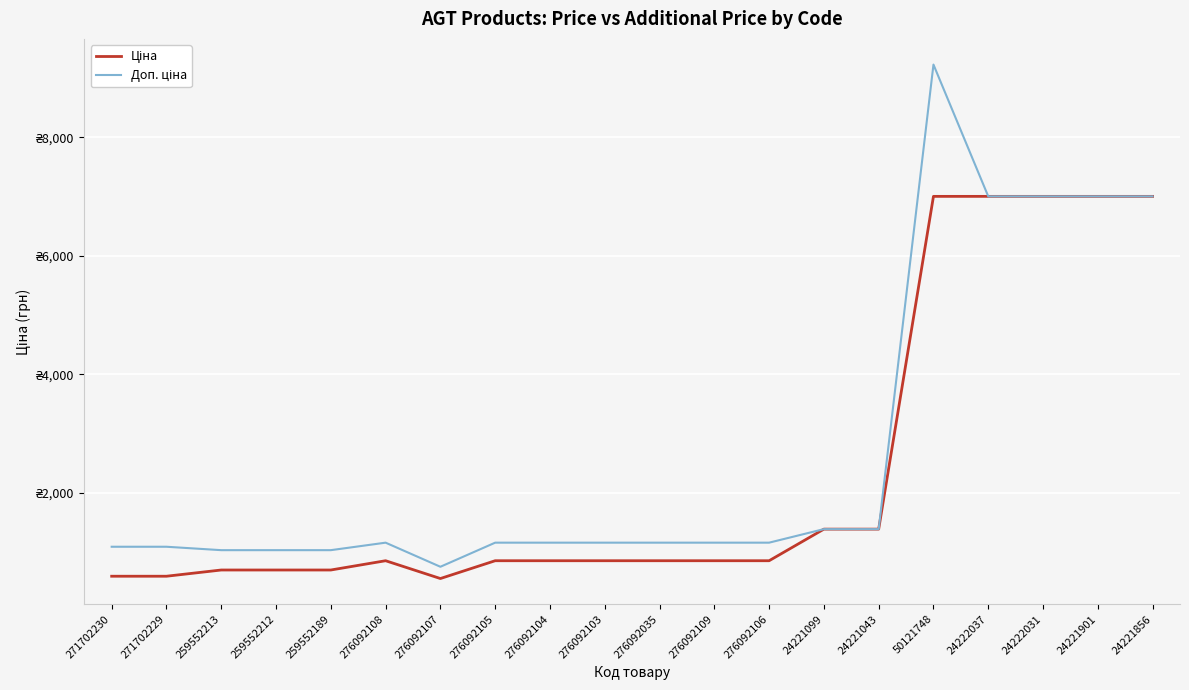

Where does the Ціна series first go above 857?

276092108